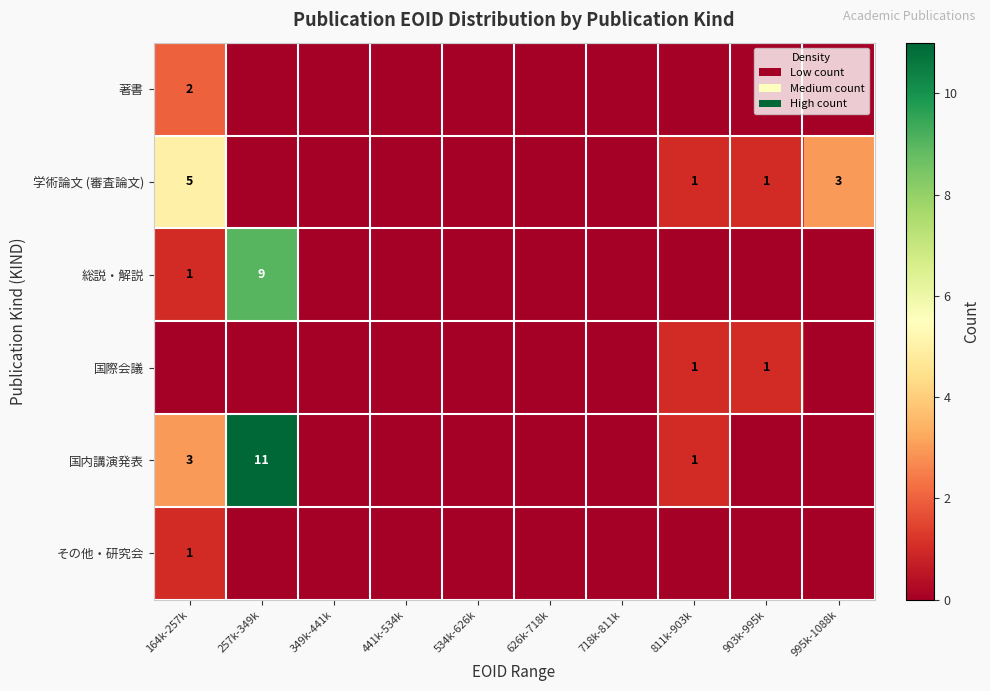

Which series changed the most between 257k-349k and 903k-995k?

国内講演発表